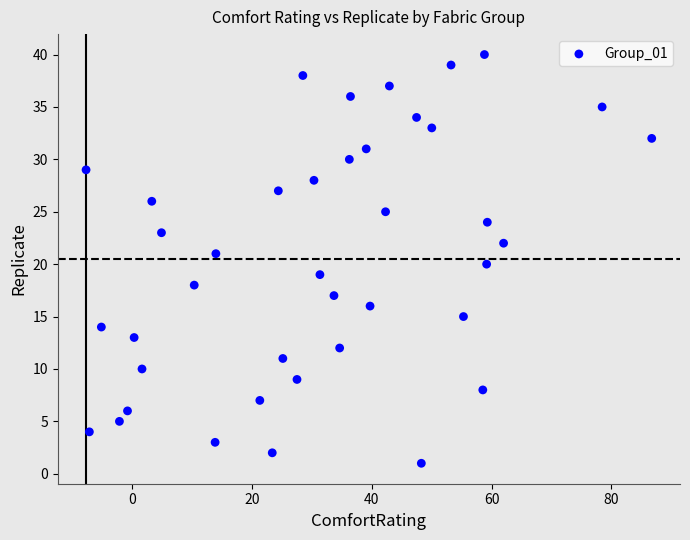

What is the range of Y values (max minus min)?

39